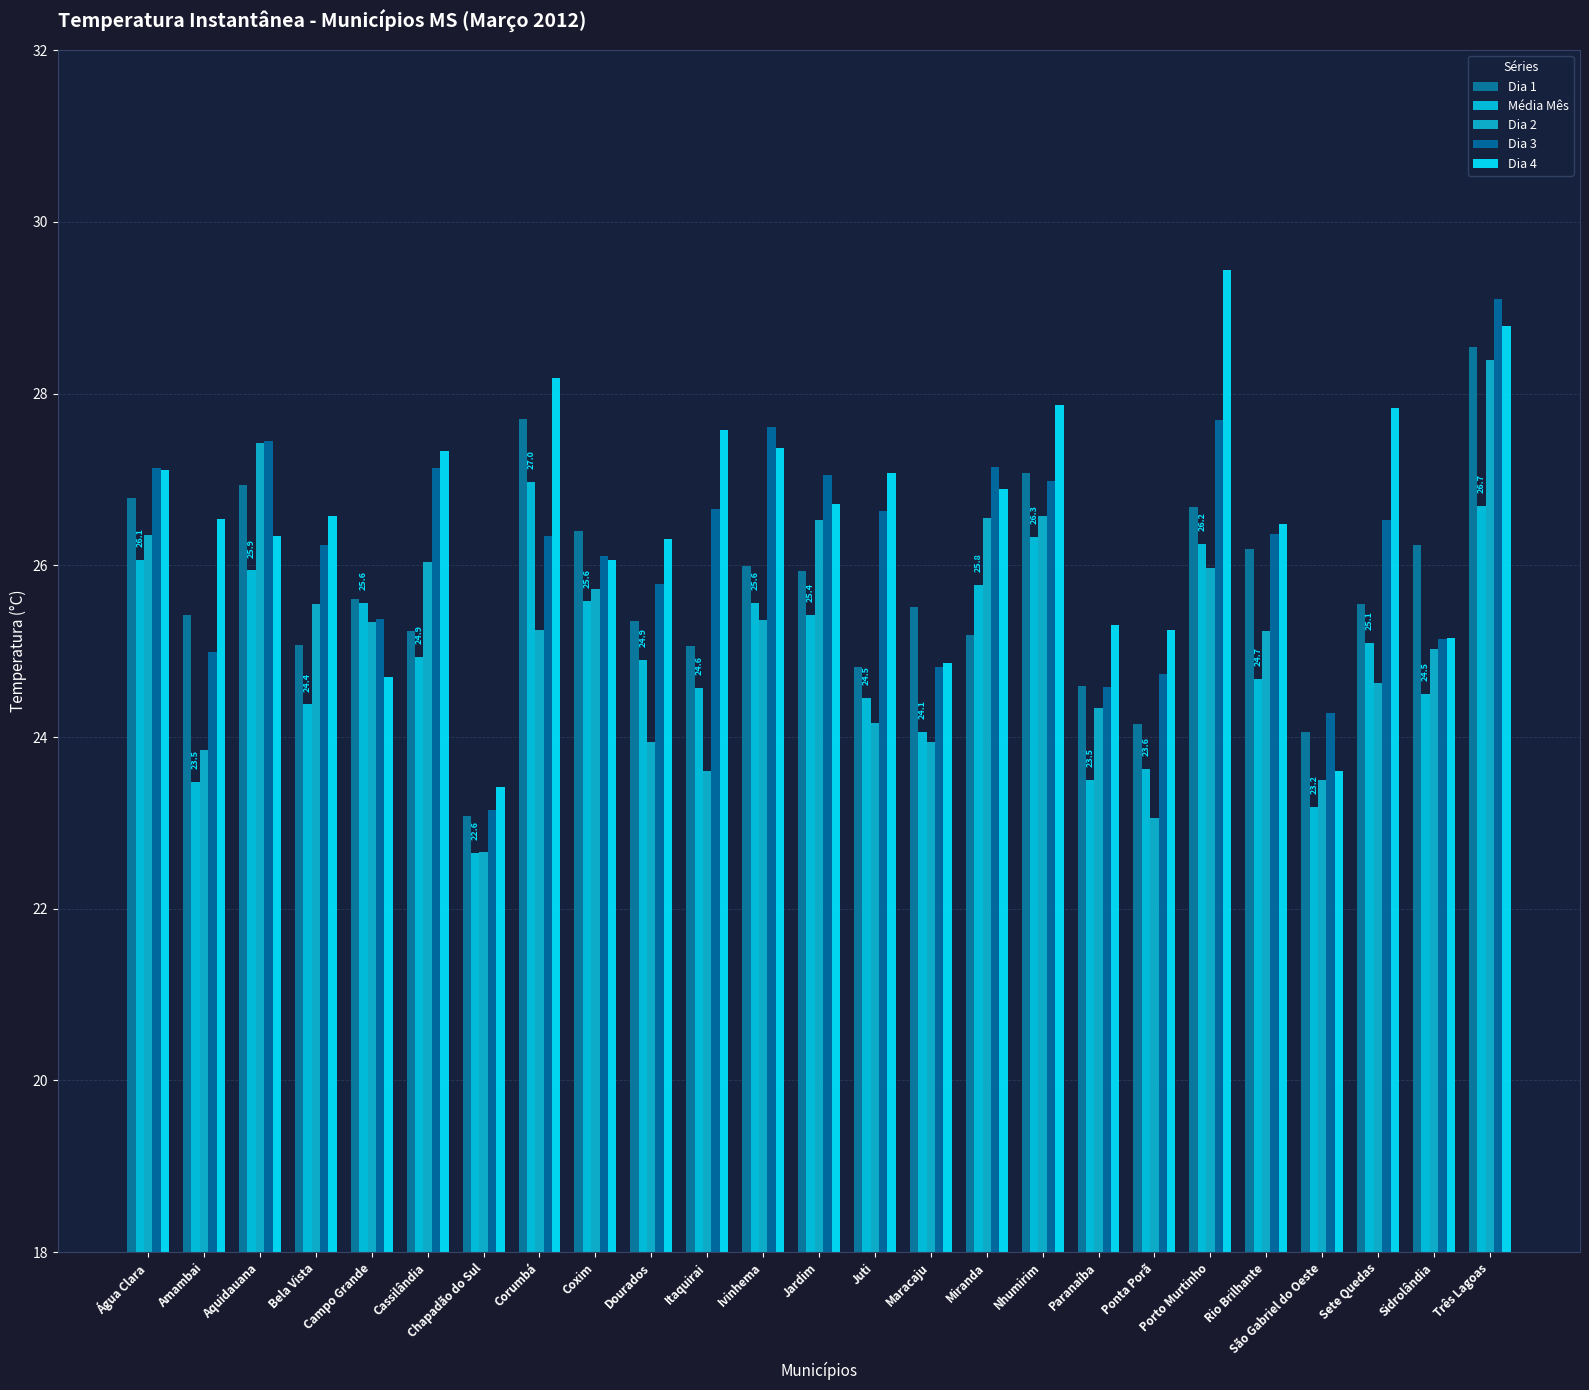

What is the greatest value displayed?

29.4